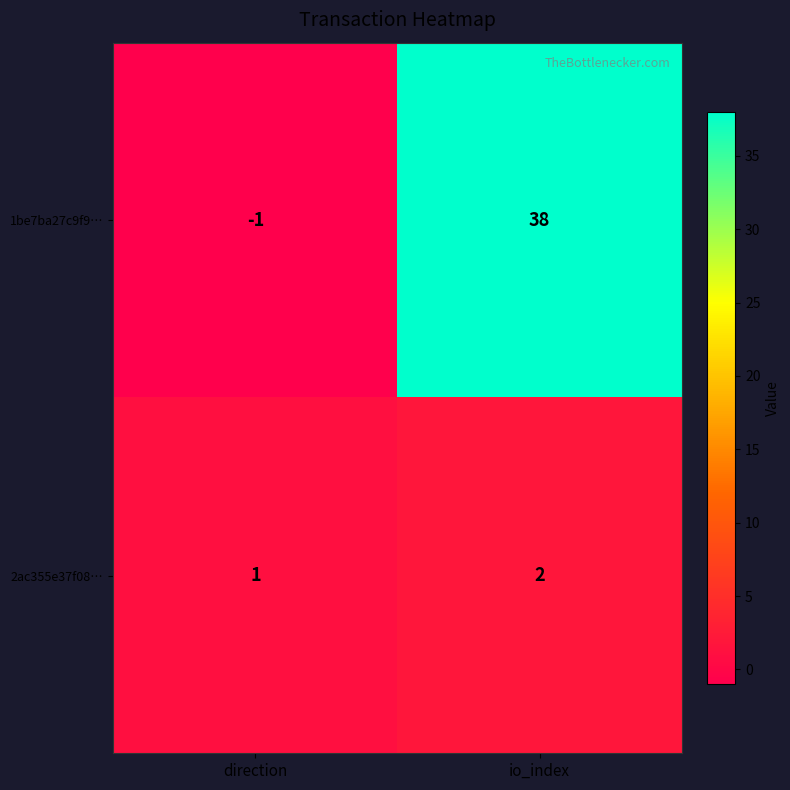

What is the sum of the 2ac355e37f08… values at io_index and direction?

3